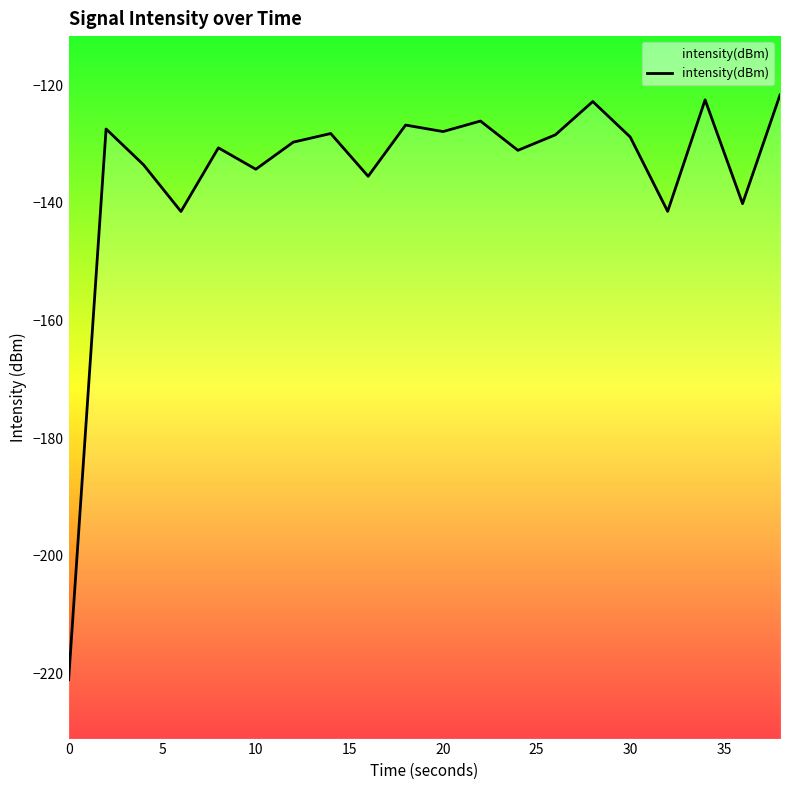

Reading left to right, what are all the values shown in this chart?

-221.0	-127.5	-133.5	-141.5	-130.7	-134.3	-129.7	-128.2	-135.5	-126.8	-127.9	-126.1	-131.1	-128.4	-122.8	-128.8	-141.5	-122.5	-140.1	-121.7